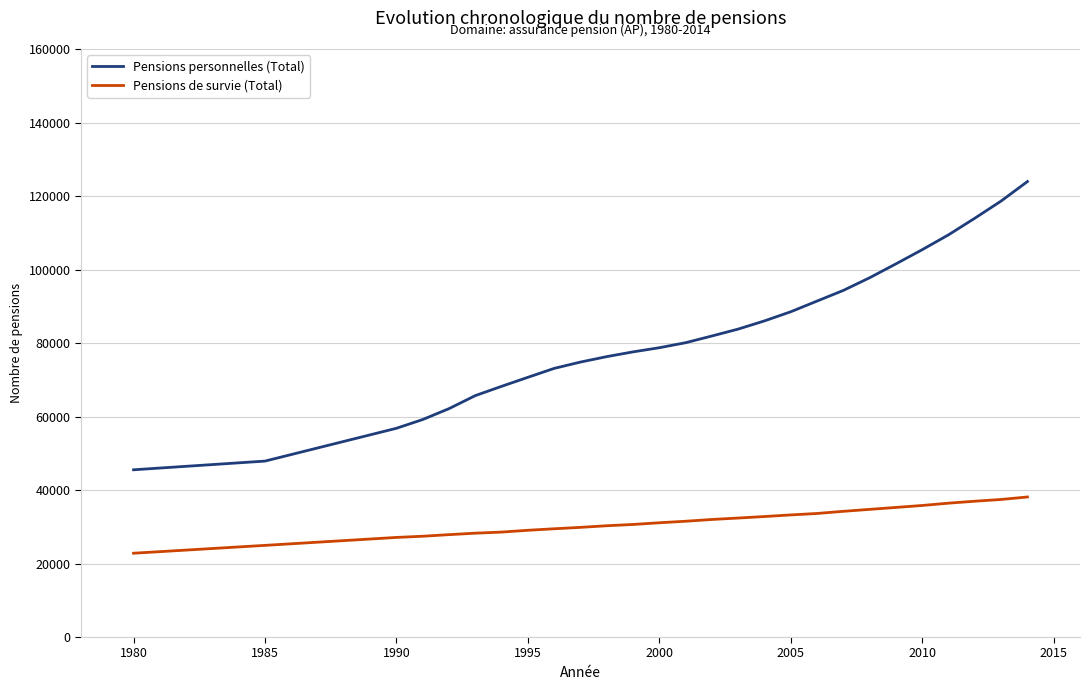

List the series in order of their overall mean, lowest first.

Pensions de survie (Total), Pensions personnelles (Total)